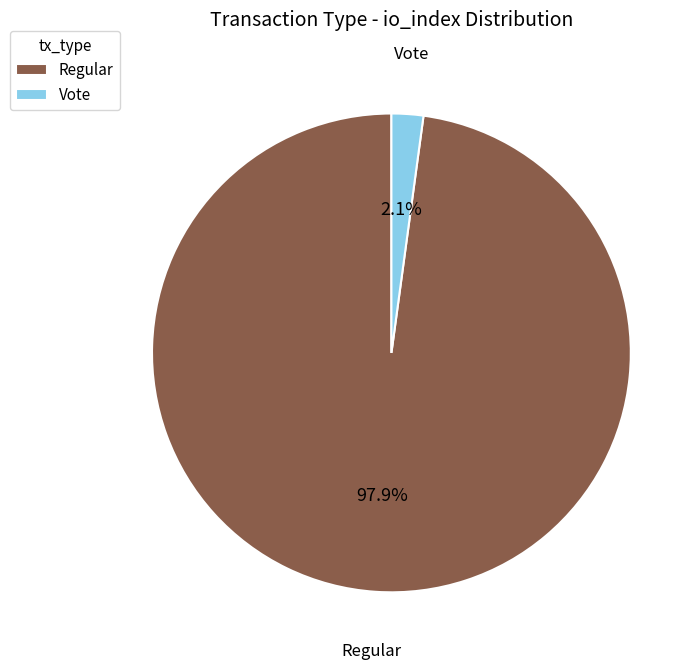

Rank the categories by value from lowest to highest.

Vote, Regular